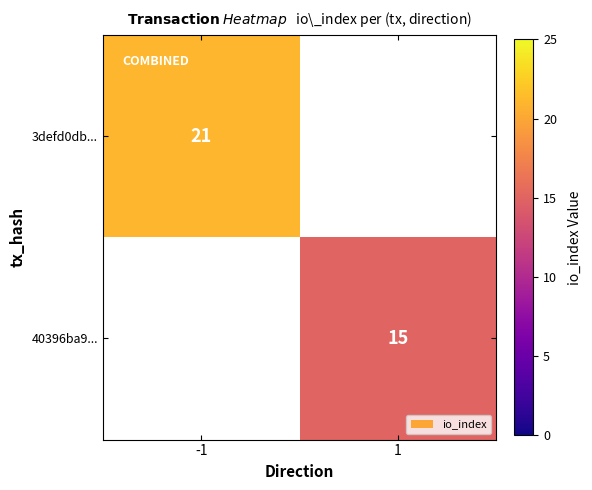

Is it true that 3defd0db... equals 21 at -1?

True